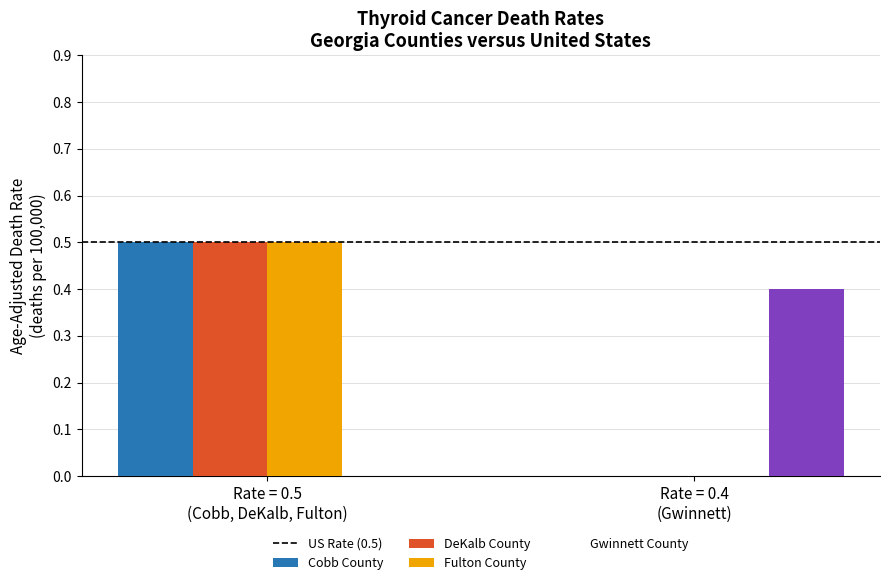

Rank the categories by DeKalb County value from highest to lowest.

Rate = 0.5
(Cobb, DeKalb, Fulton), Rate = 0.4
(Gwinnett)